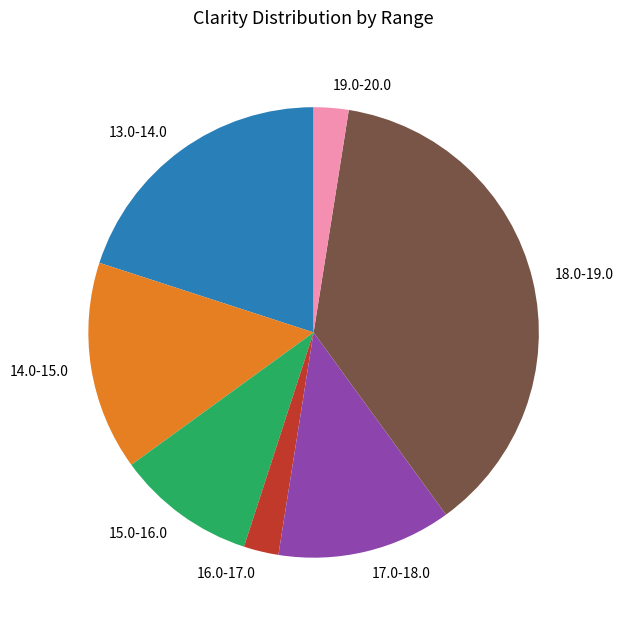

Count the number of slices in the pie.

7